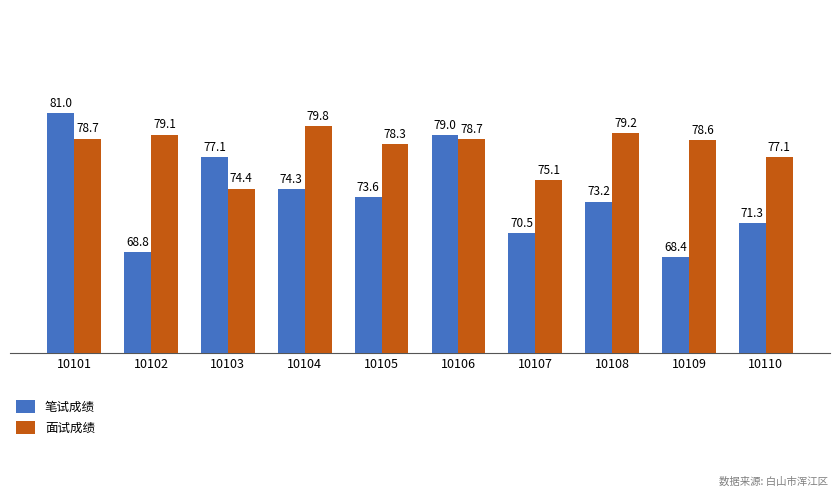

What is the sum of the 面试成绩 values at 10110 and 10105?

155.4